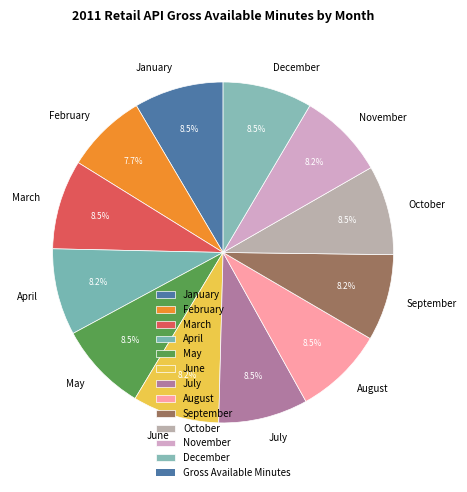

What percentage is NOT represented by December?

91.5%